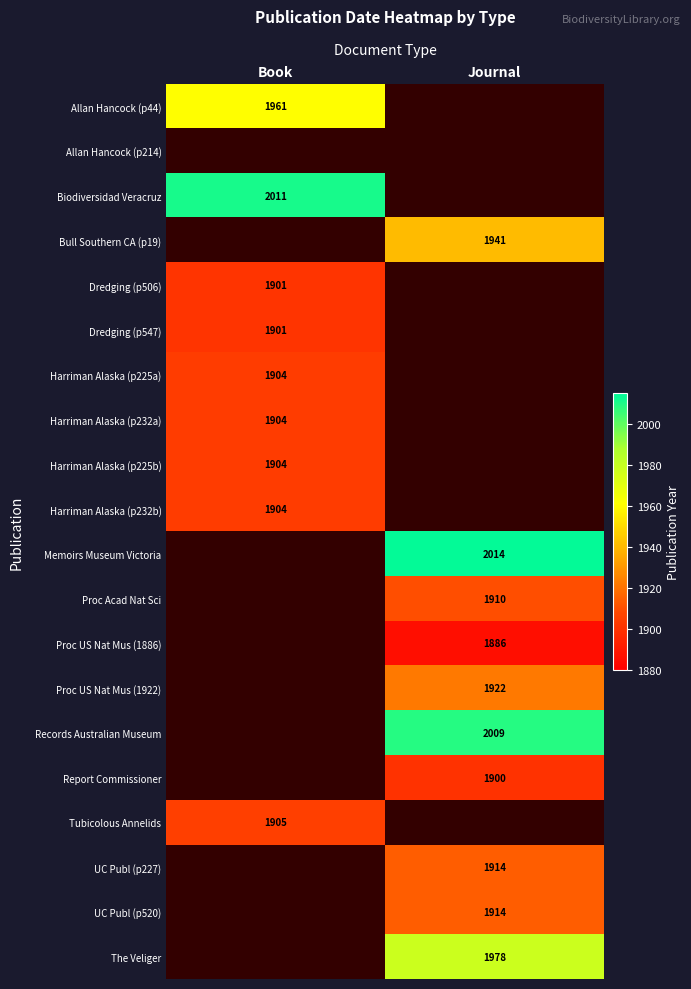

Is it true that UC Publ (p227) equals 2986 at Journal?

False